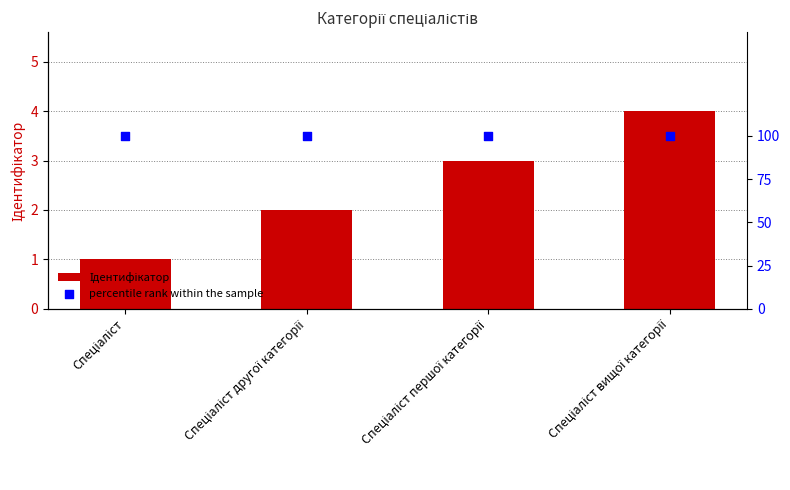

Which series has the largest total across all categories?

percentile rank within the sample